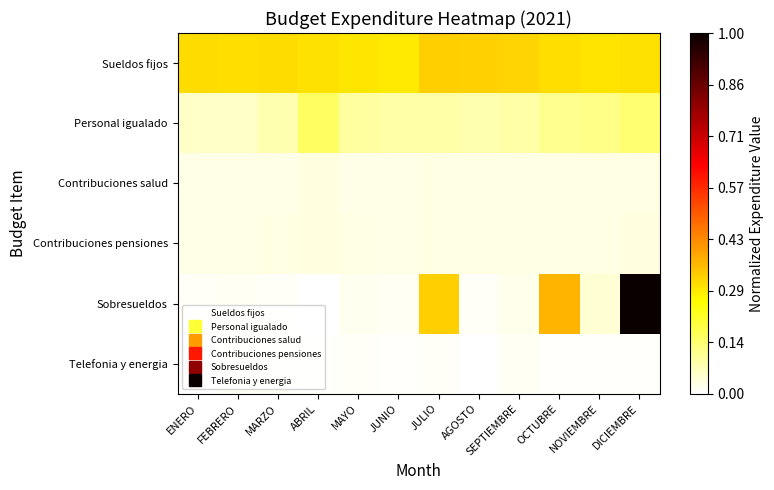

At which category is the sum across all series the highest?

DICIEMBRE